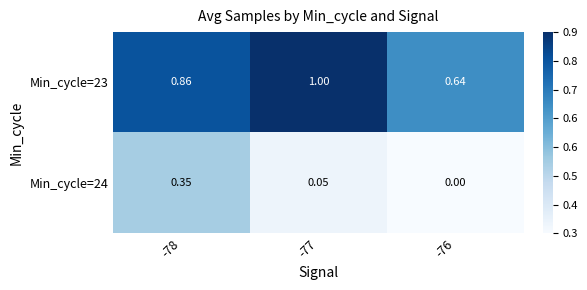

Is the value of Min_cycle=23 at -76 greater than the value of Min_cycle=24 at -76?

Yes